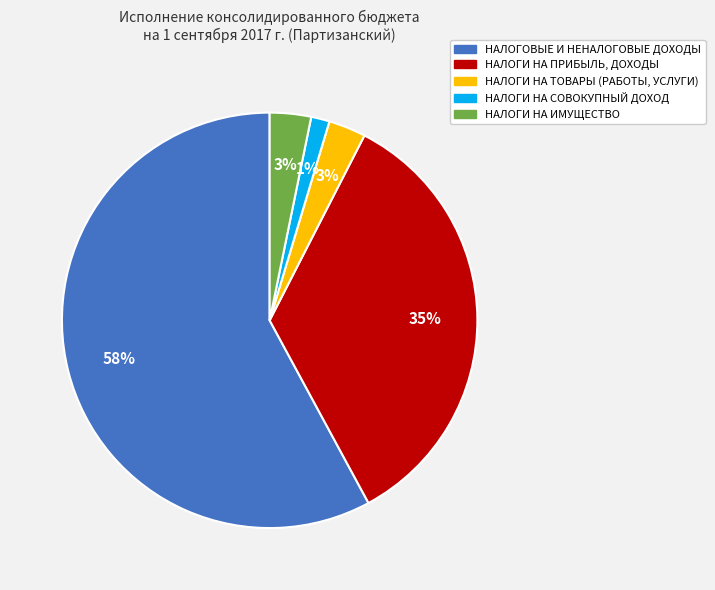

What percentage is the НАЛОГИ НА СОВОКУПНЫЙ ДОХОД slice, to the nearest percent?

1%